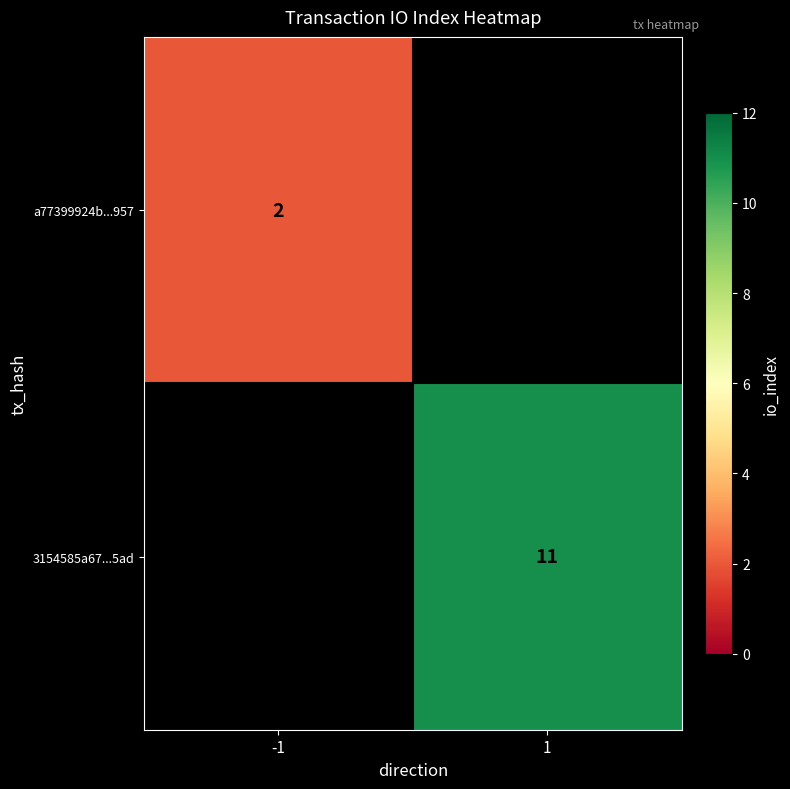

The 3154585a67...5ad series shows 11 at 1. True or false?

True